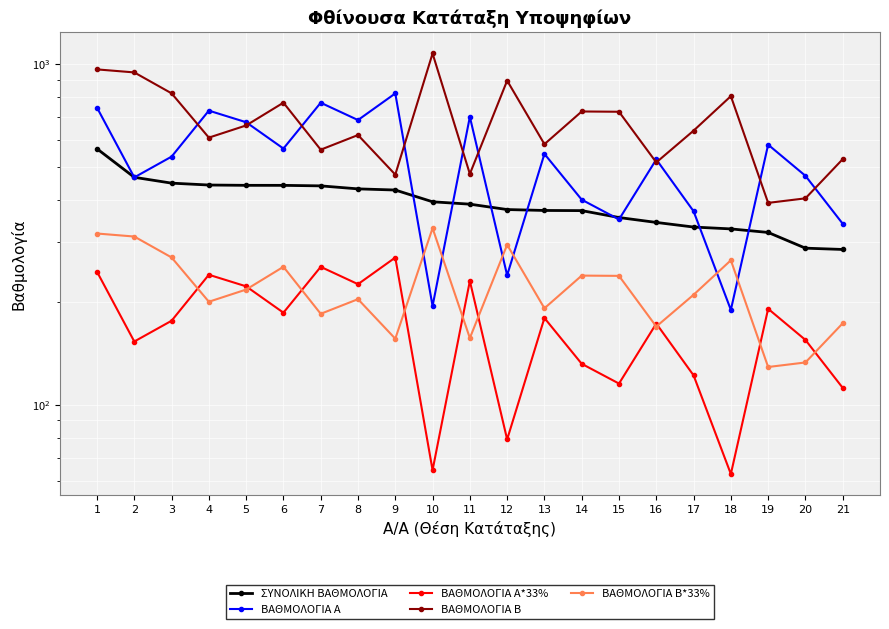

How many data points does each series have?

21